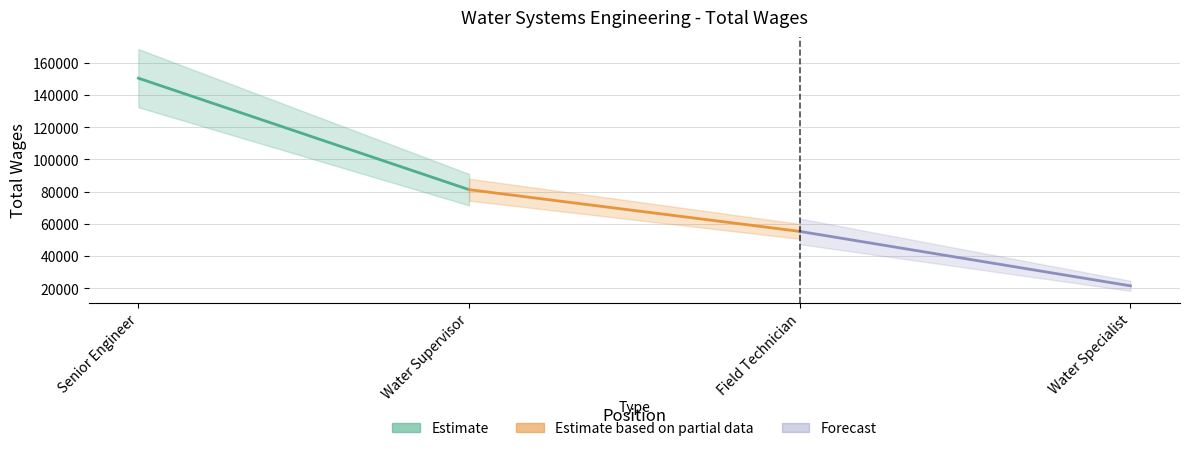

The Estimate based on partial data series shows 136273 at Water Supervisor. True or false?

False